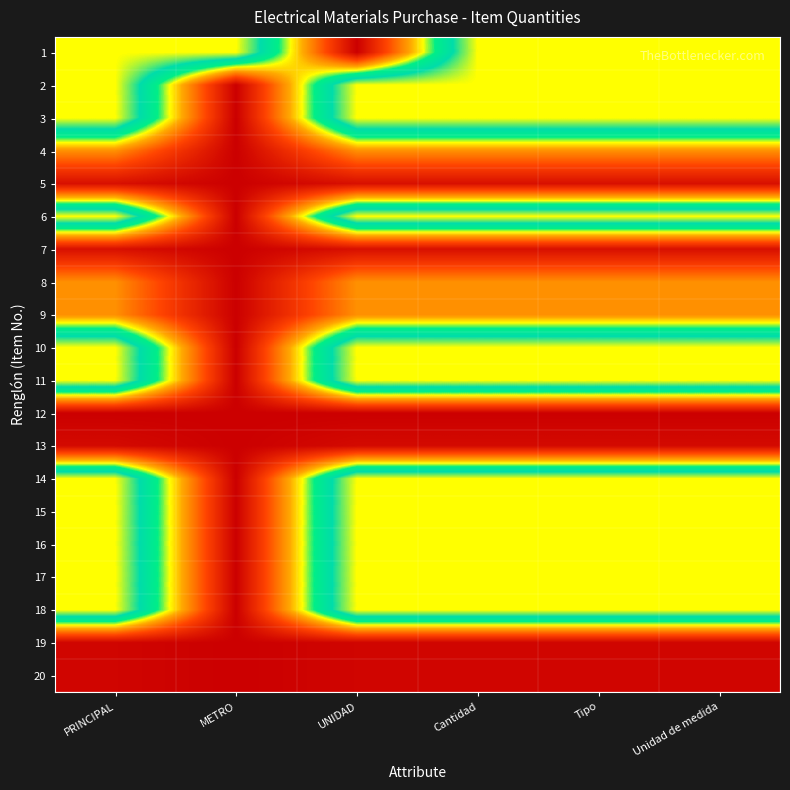

How many distinct data groups are displayed?

20